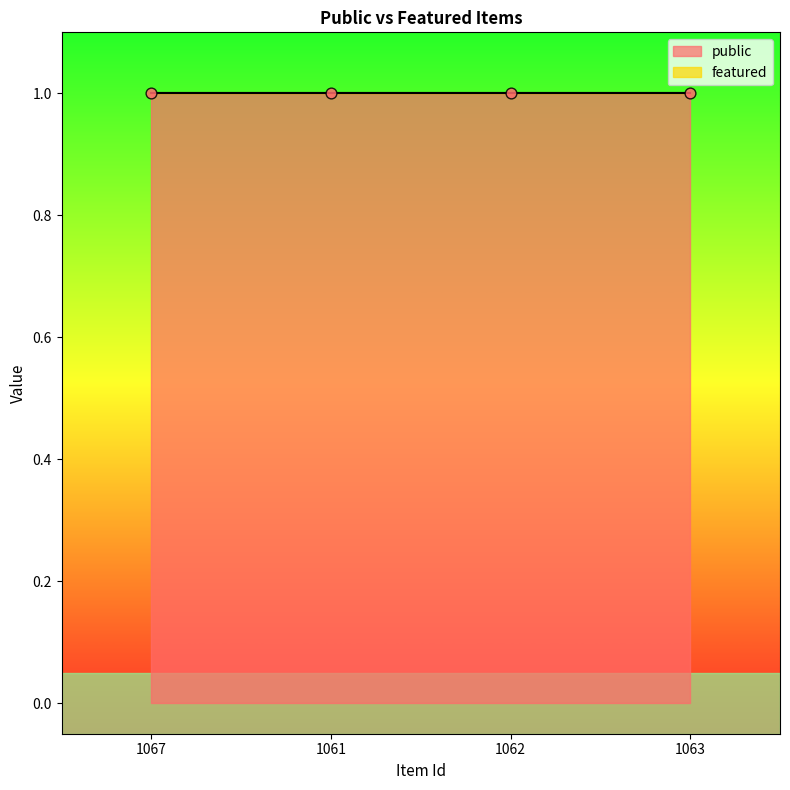

Which series reaches the minimum Y coordinate?

featured